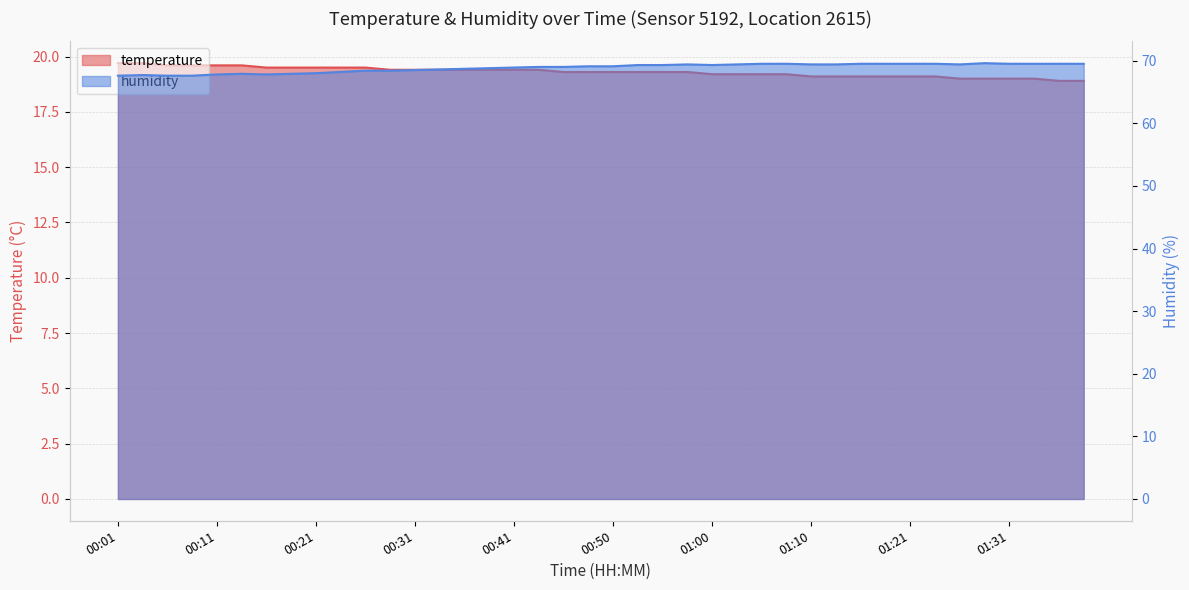

Does the chart have visible grid lines?

Yes